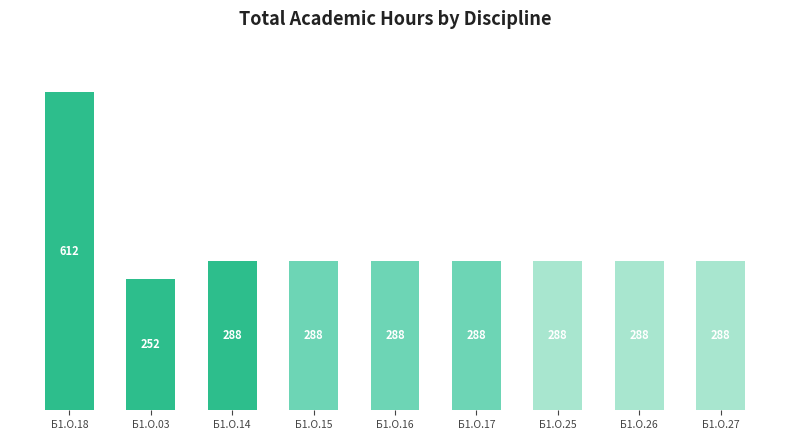

Count the number of data series in this chart.

1